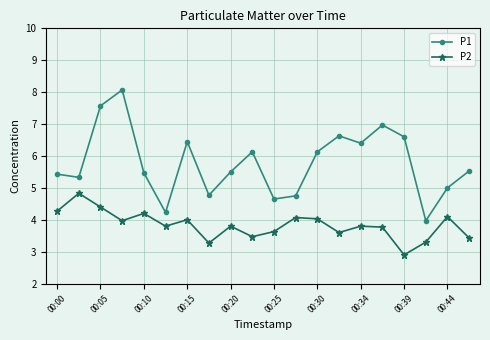

Which series has the largest total across all categories?

P1